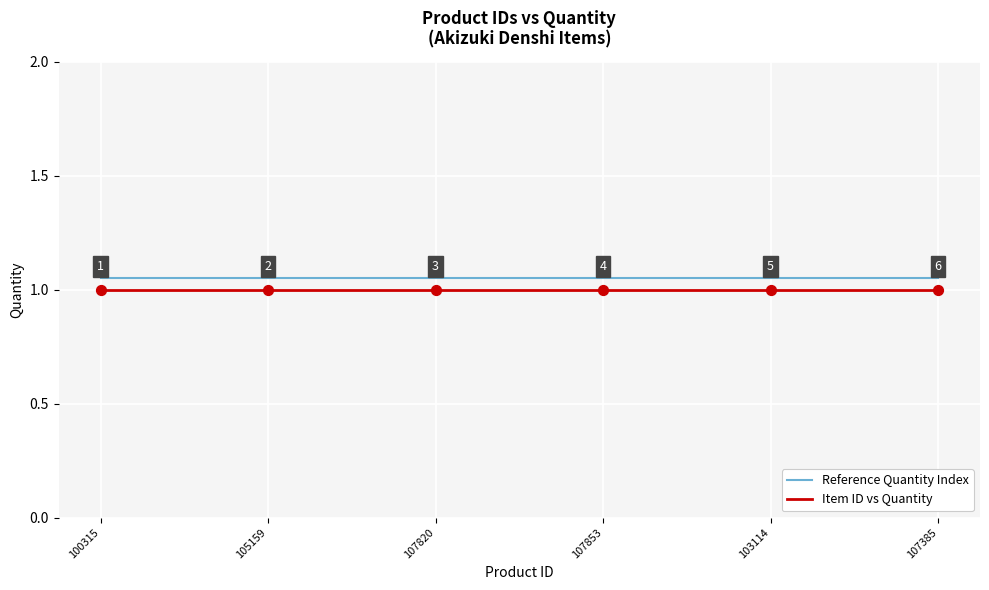

At how many categories does at least one series exceed 1?

6